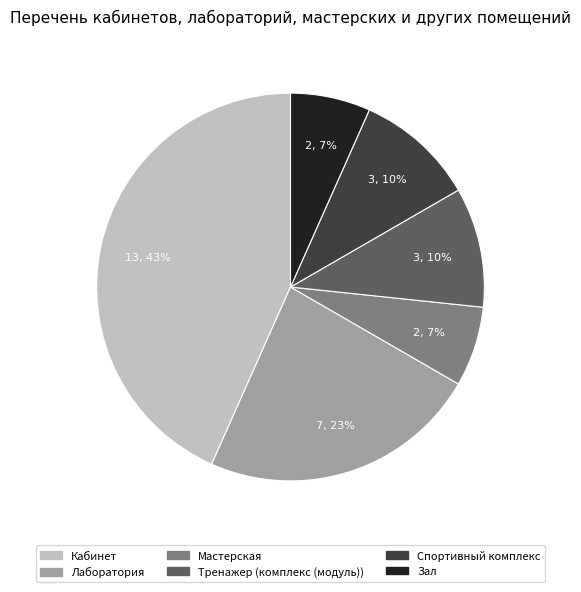

Does Кабинет represent more than half of the total?

No